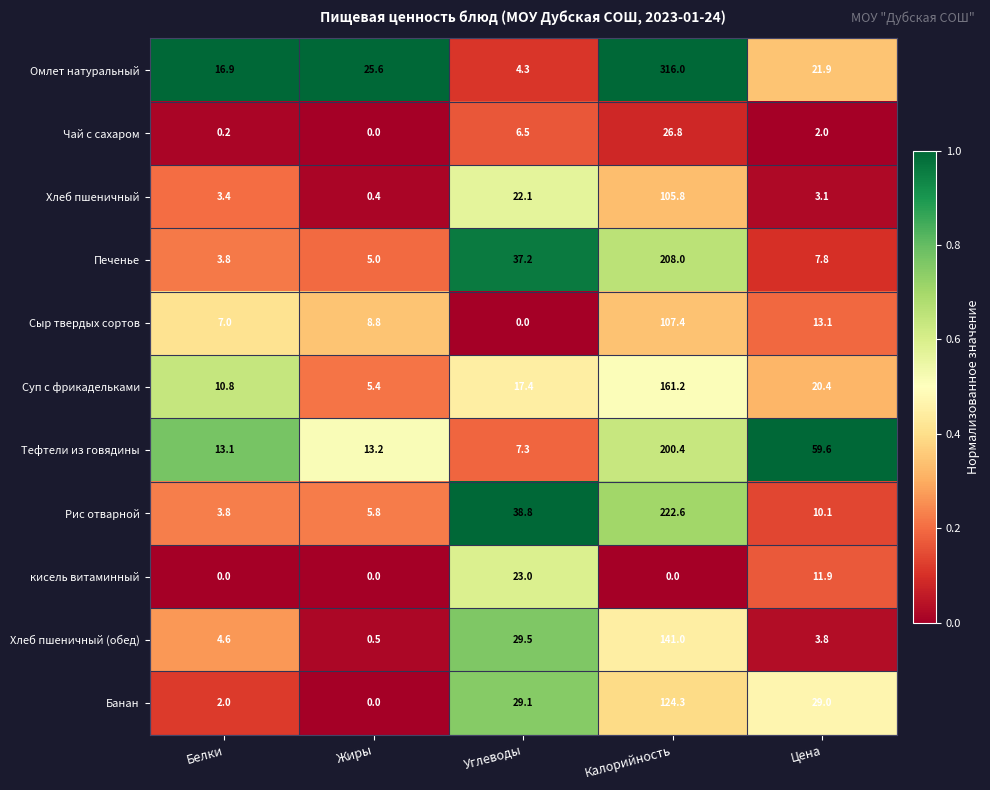

Which series changed the most between Жиры and Углеводы?

Рис отварной